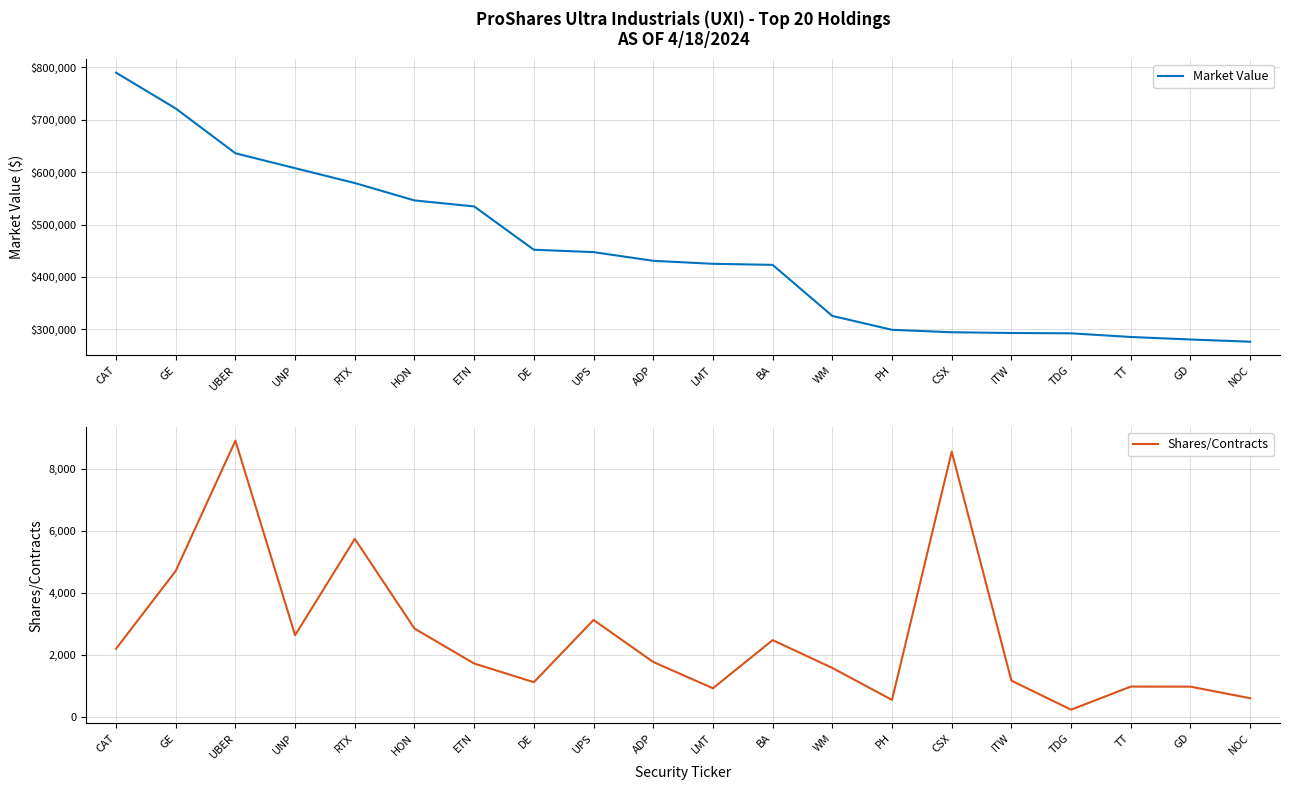

Where is the first local maximum for Shares/Contracts?

UBER